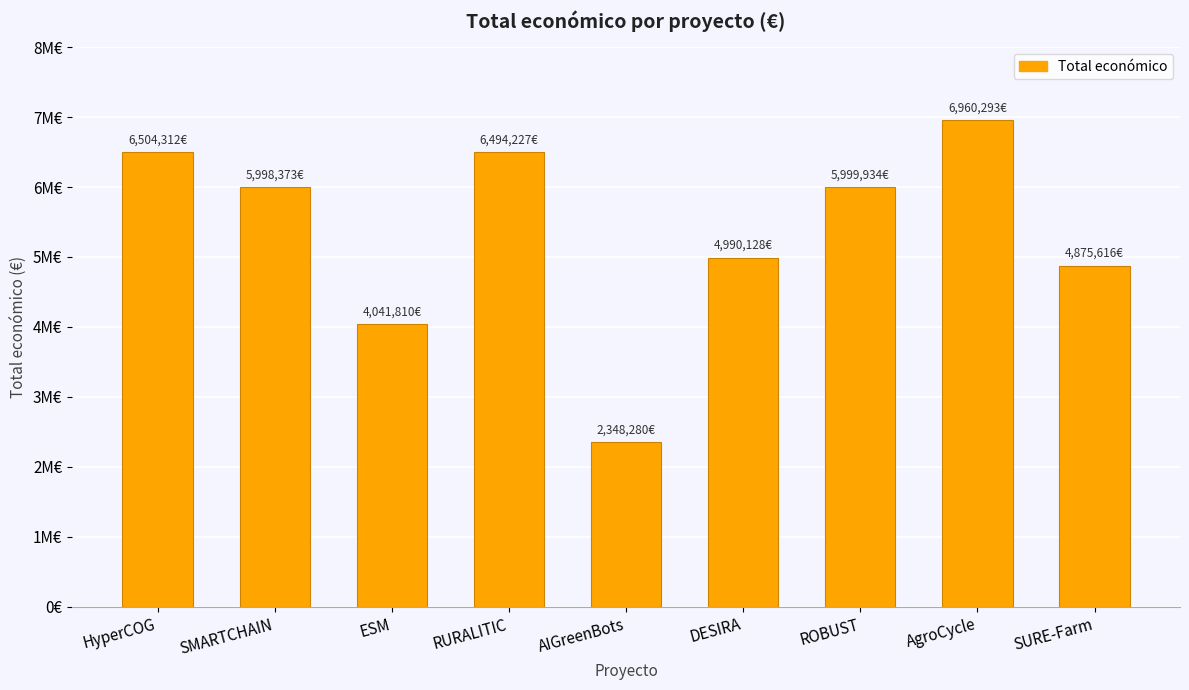

List the labels in order of value, smallest first.

AIGreenBots, ESM, SURE-Farm, DESIRA, SMARTCHAIN, ROBUST, RURALITIC, HyperCOG, AgroCycle